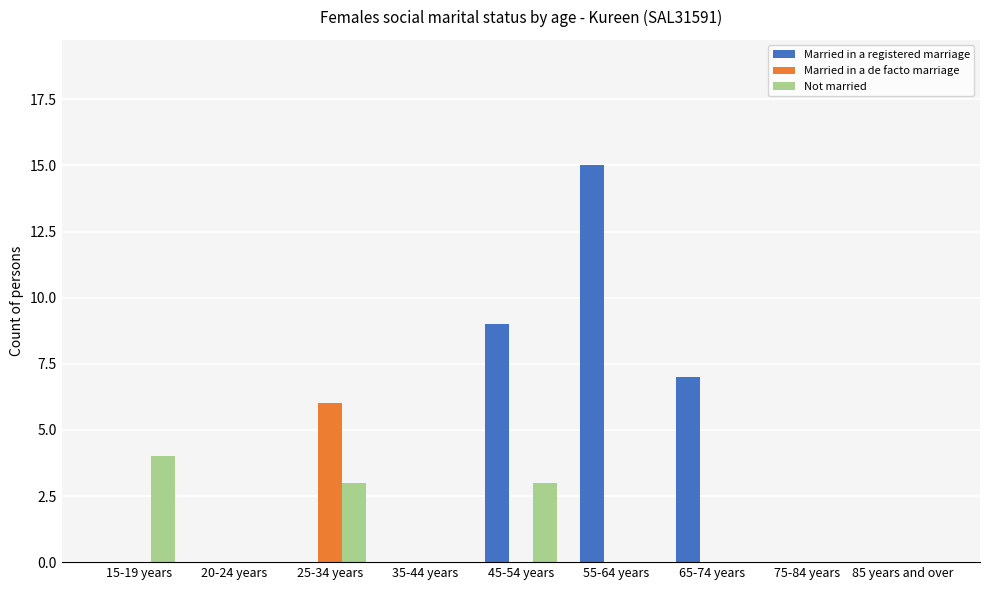

Which series has the largest range (max minus min)?

Married in a registered marriage